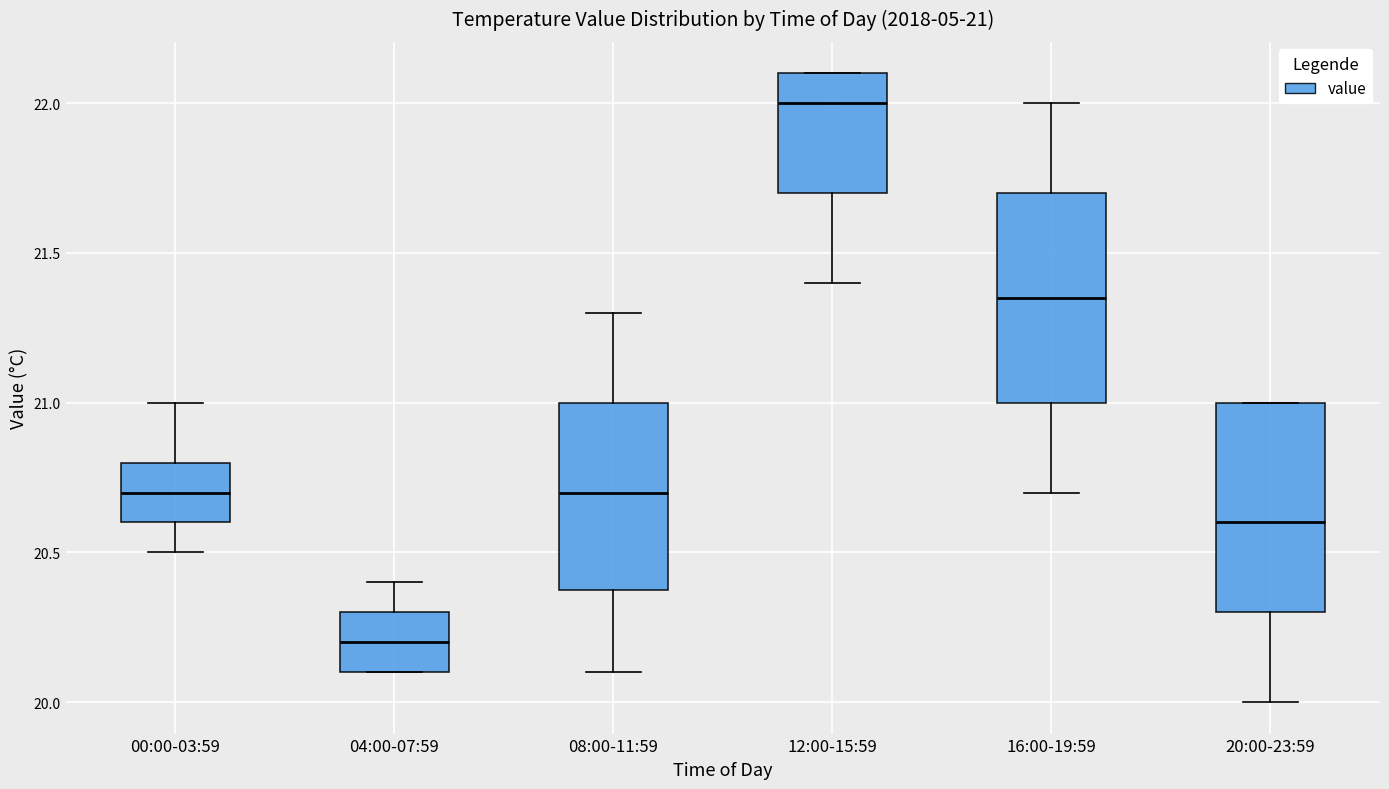

Which box's median line is the highest?

12:00-15:59